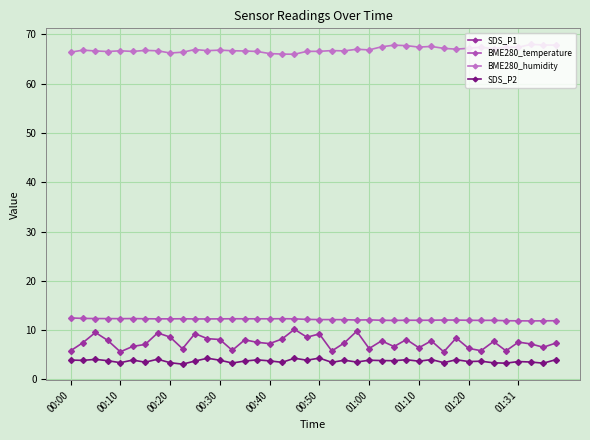

True or false: SDS_P1 and SDS_P2 intersect in this chart.

False